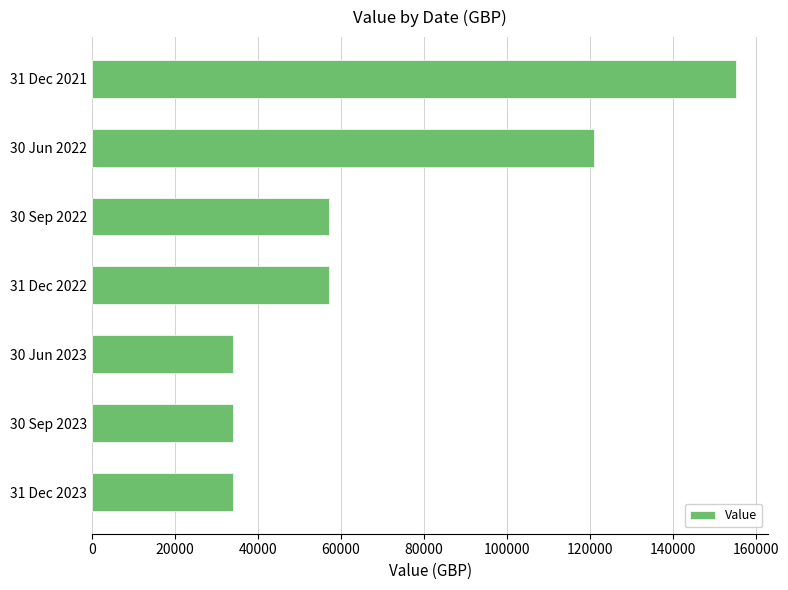

Between 30 Sep 2022 and 30 Jun 2022, which is larger?

30 Jun 2022